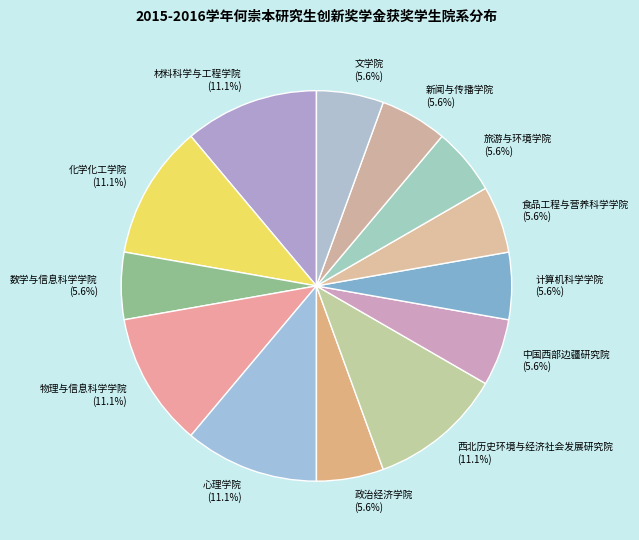

Is it true that 化学化工学院 is 11% of the pie?

True